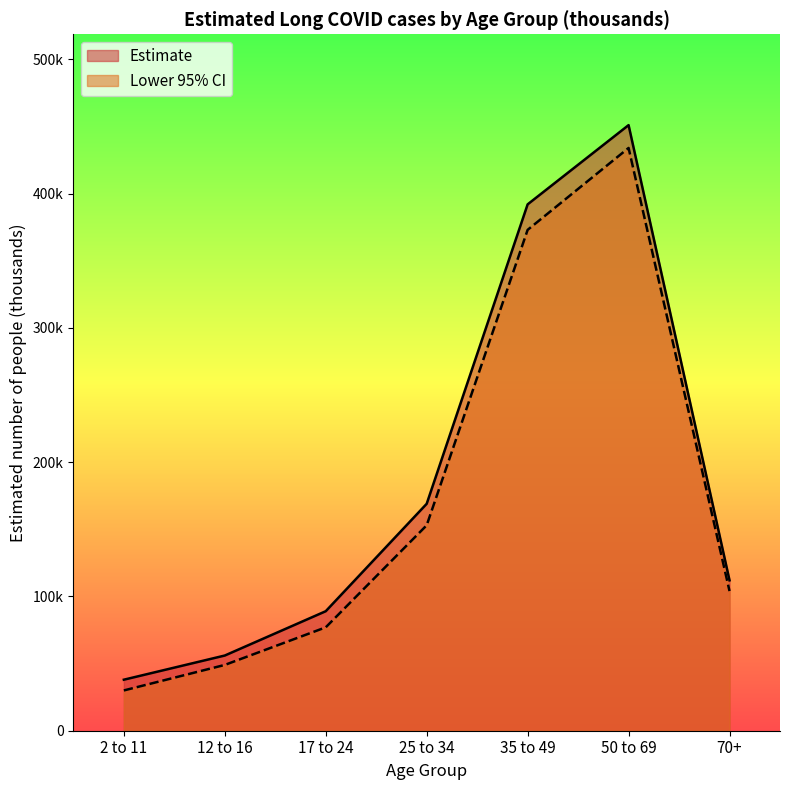

Between 25 to 34 and 70+, which series saw the biggest shift?

Estimate